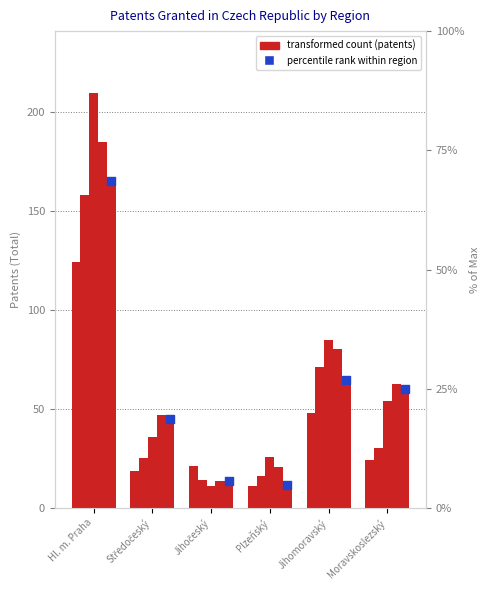

Approximately how many times larger is the value at Středočeský compared to Moravskoslezský?

0.8